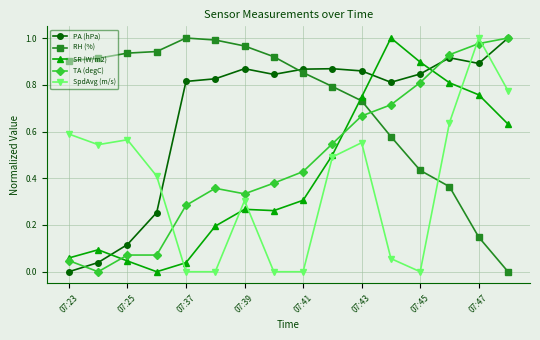

How many times do PA (hPa) and SpdAvg (m/s) cross each other?

3